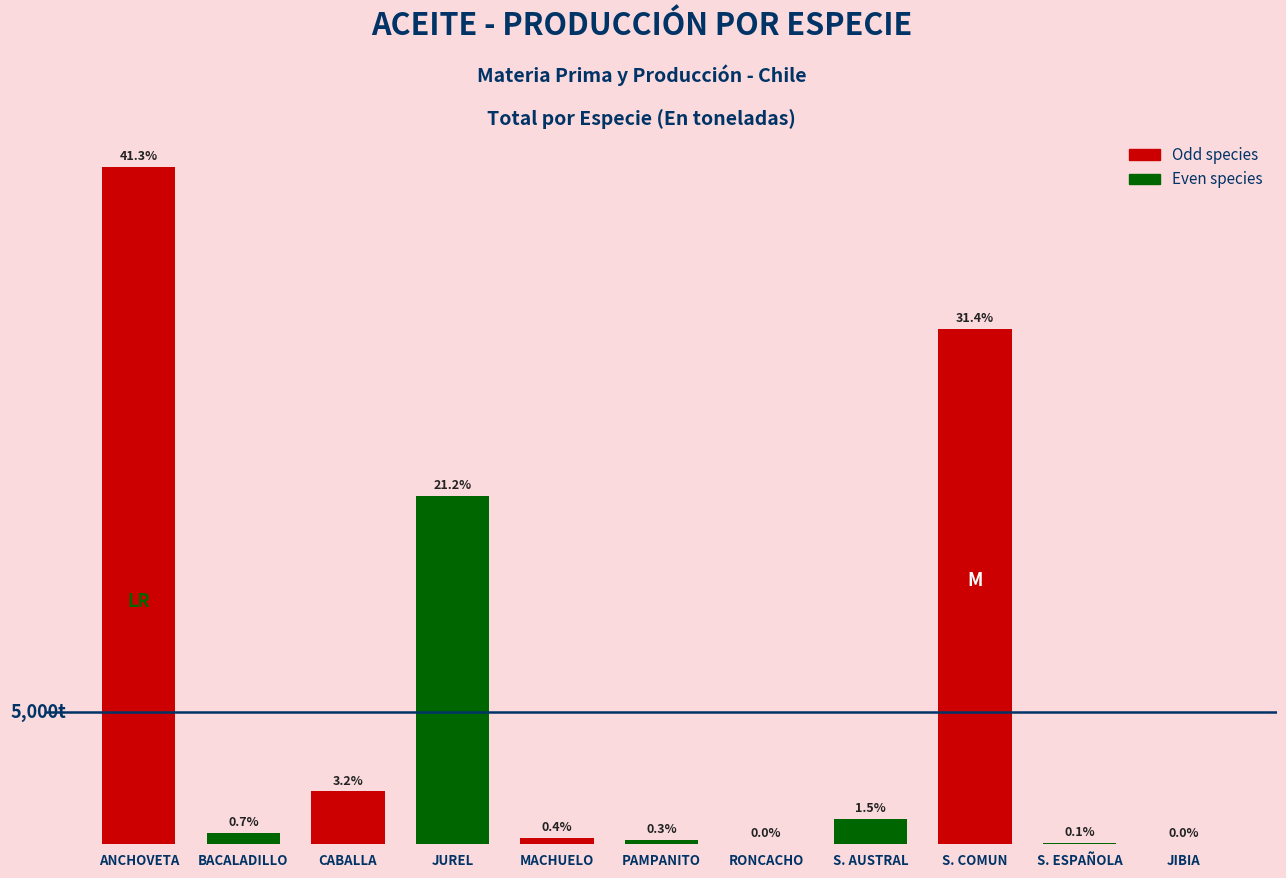

Rank the categories by value from highest to lowest.

ANCHOVETA, S. COMUN, JUREL, CABALLA, S. AUSTRAL, BACALADILLO, MACHUELO, PAMPANITO, S. ESPAÑOLA, RONCACHO, JIBIA